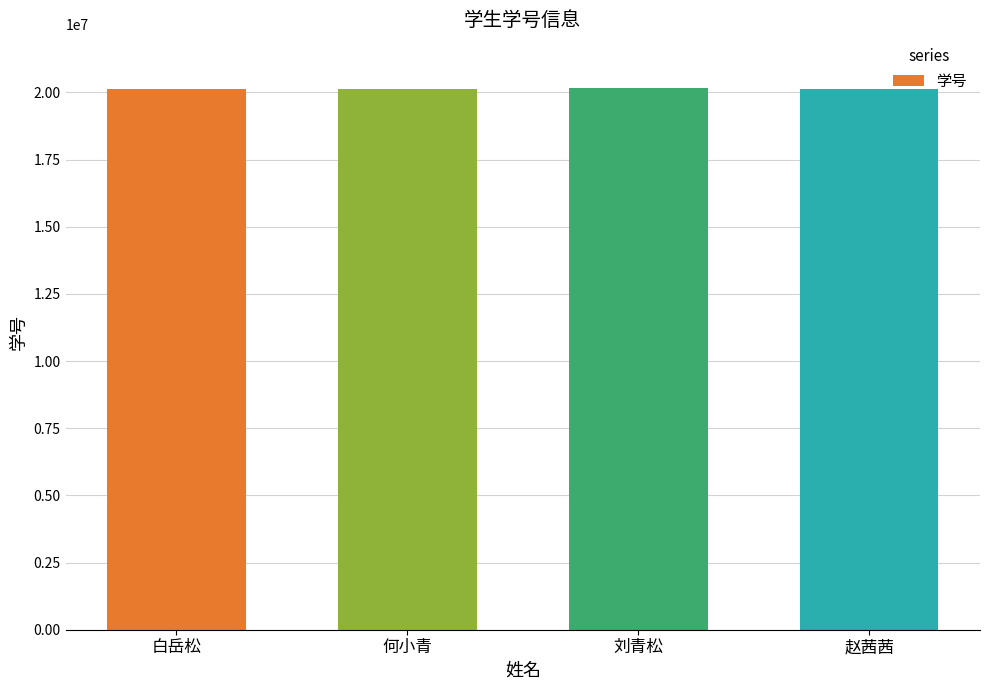

What is the greatest value displayed?

20150245